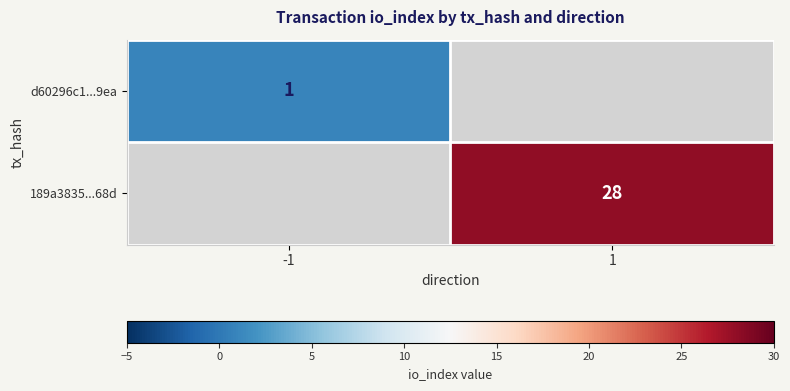

The value of 189a3835...68d at 1 is 46. True or false?

False